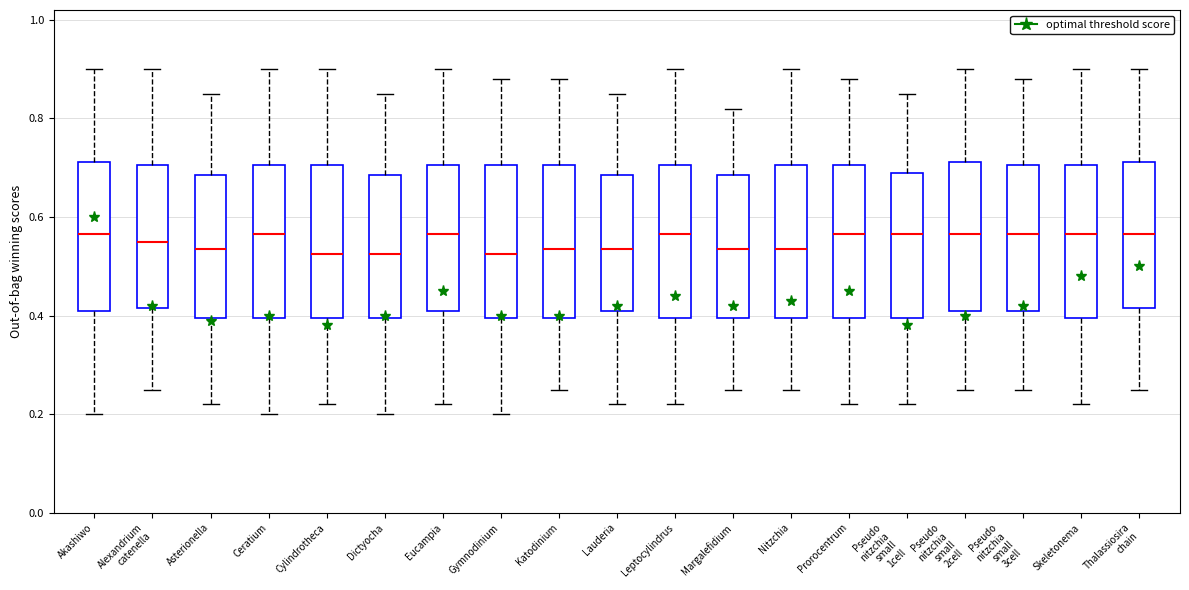

Where does the upper whisker of the box for Gymnodinium end on the y-axis? The values are not printed on the chart, so give them approximately, as read against the axis.

0.88